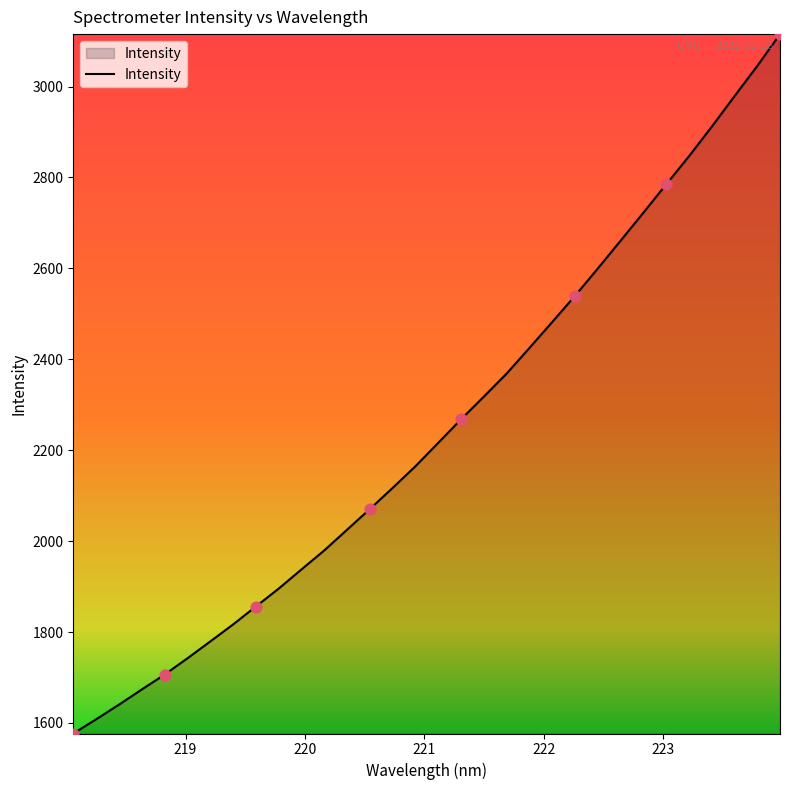

What is the difference between the maximum and minimum values?

1538.5